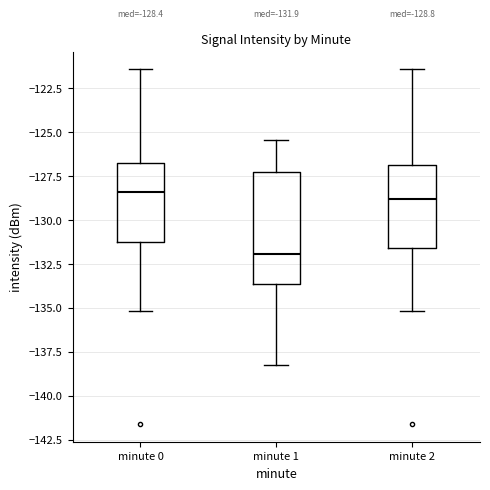

Which box has the lowest median line?

minute 1